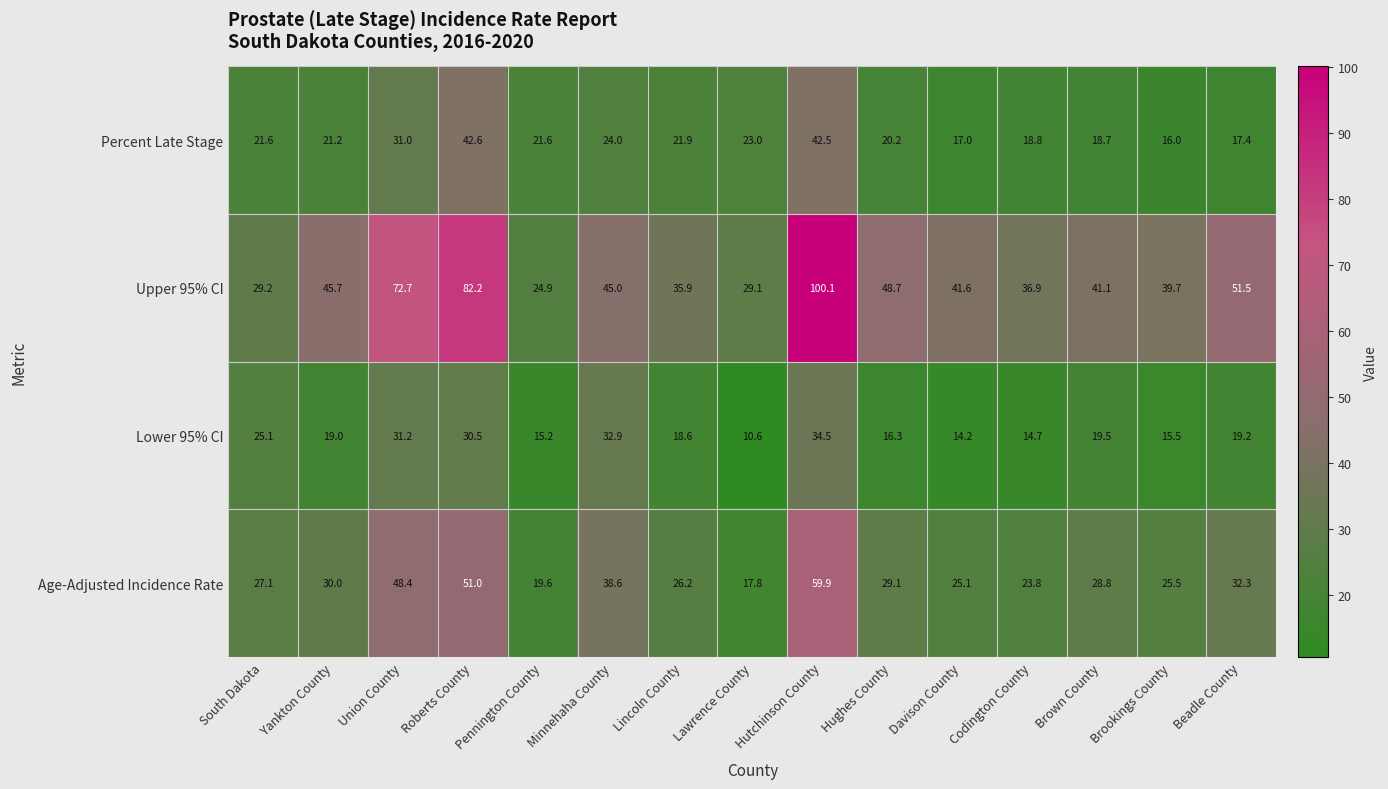

What is the sum of the Age-Adjusted Incidence Rate values at Beadle County and South Dakota?

59.4